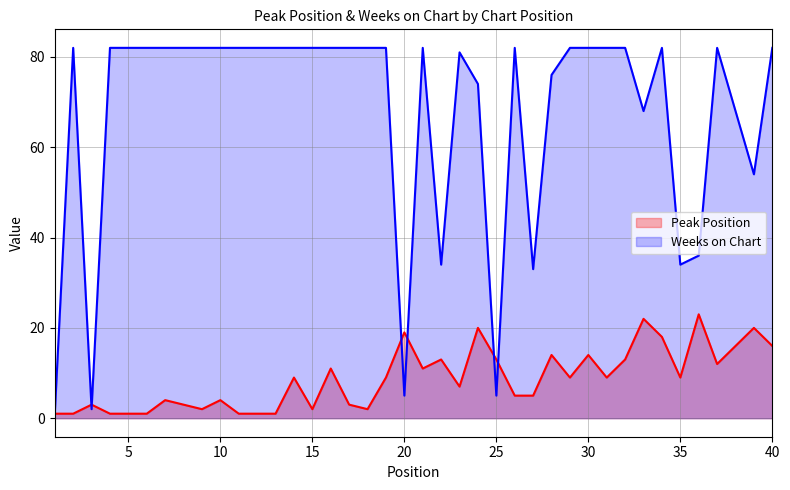

What is the maximum value shown in the chart?

82